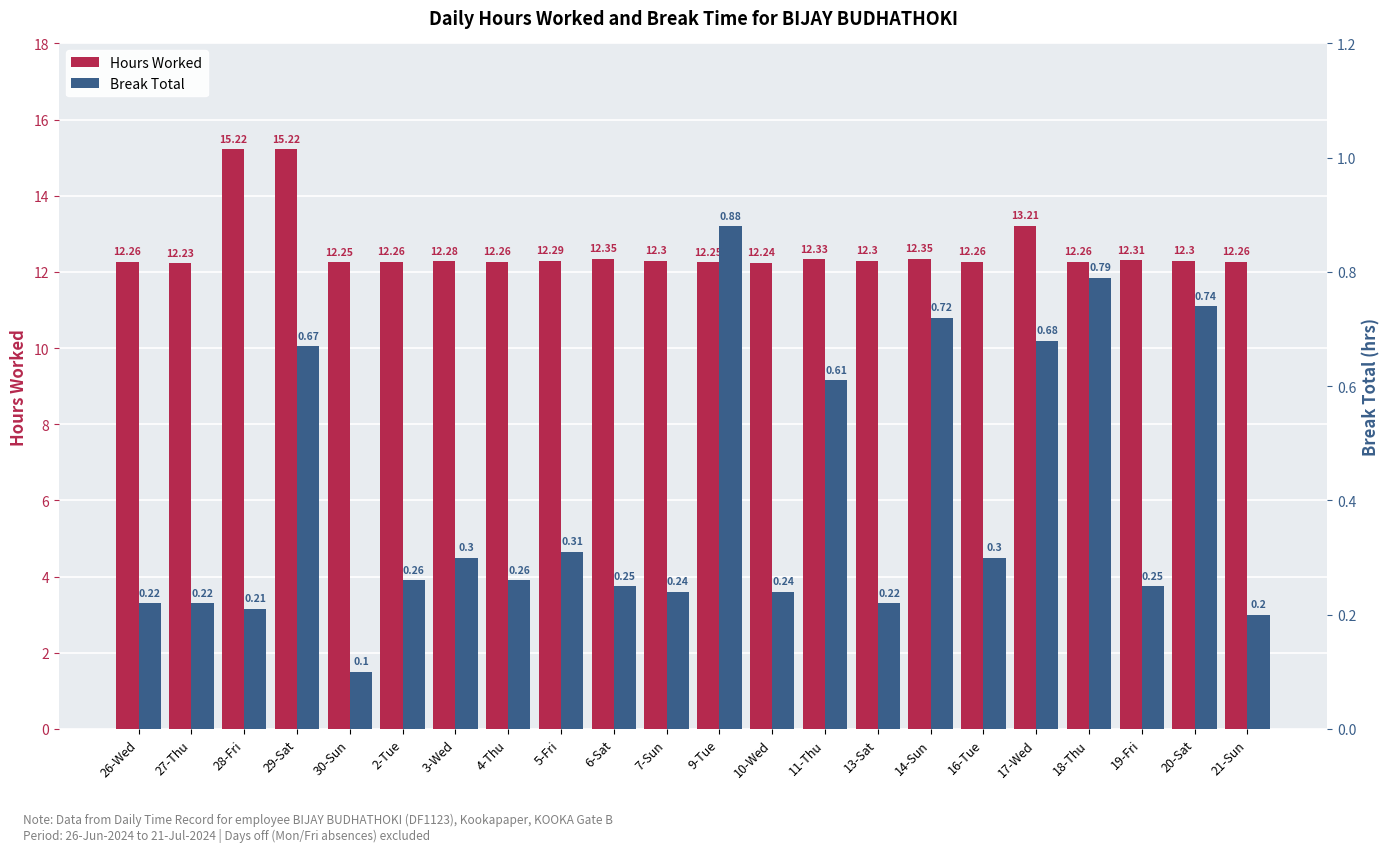

What is the sum of all Break Total values?

8.7